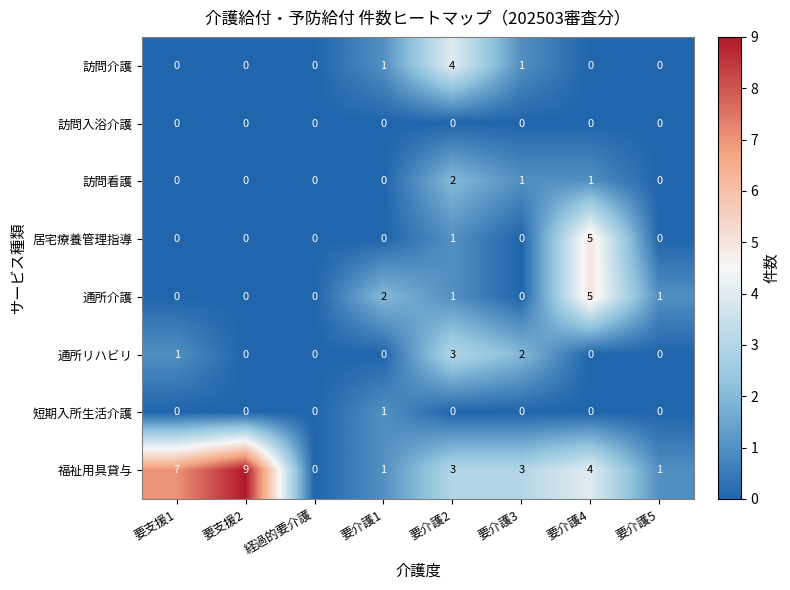

How many series are shown in this chart?

8